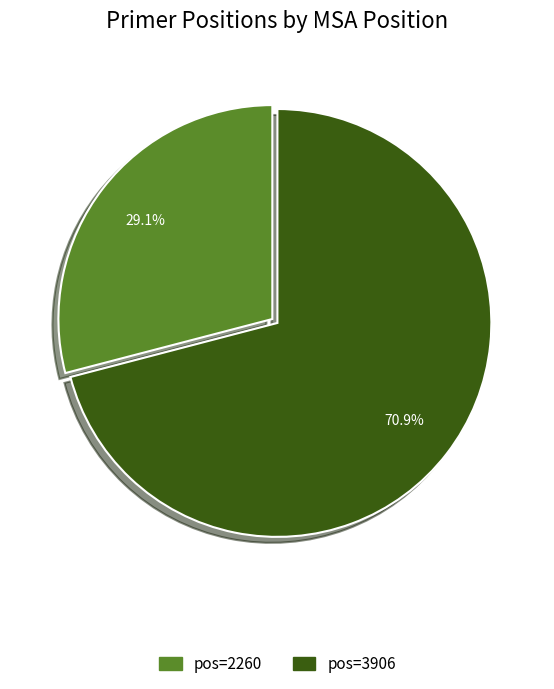

Approximately how many times larger is the value at pos=2260 compared to pos=3906?

0.4